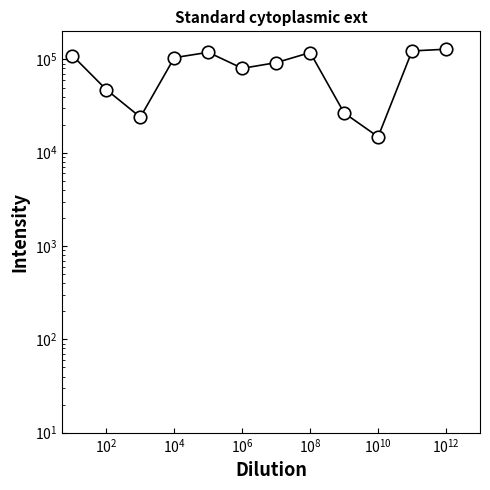

Reading left to right, extract all data points from this chart.

109926.3	47378.1	24052.1	104411.7	119218.1	80273.6	92379.9	118421.2	26688.1	14820.2	123265.1	128685.1